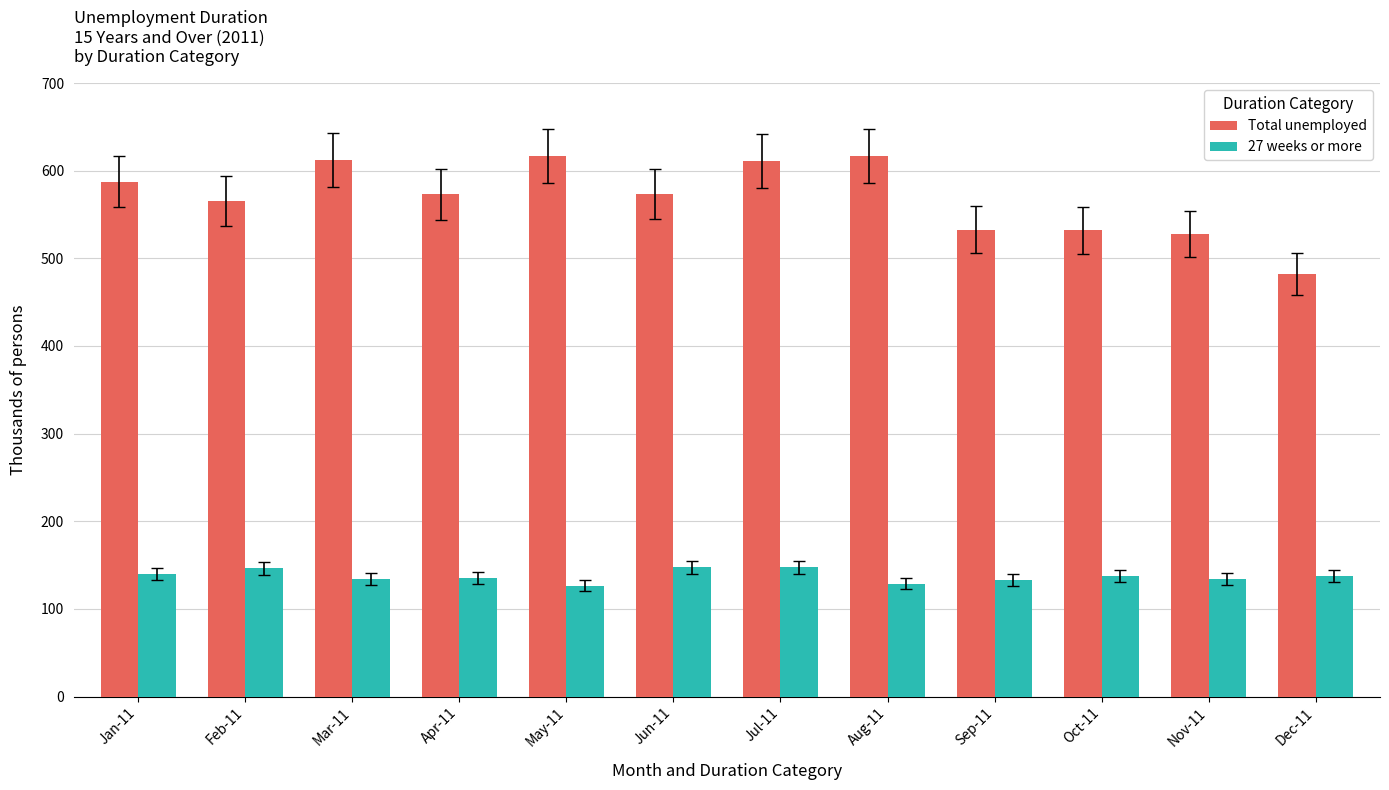

What are all the series names shown in the legend?

Total unemployed, 27 weeks or more